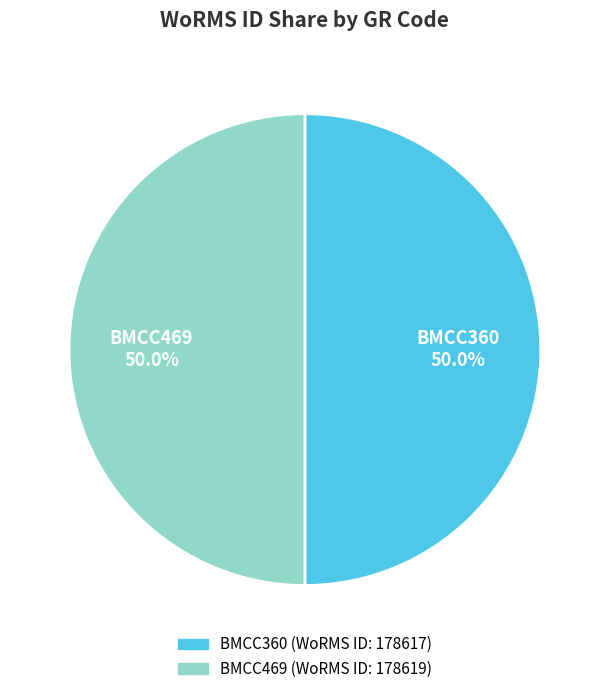

What is the ratio of the value at BMCC469 to the value at BMCC360?

1.0